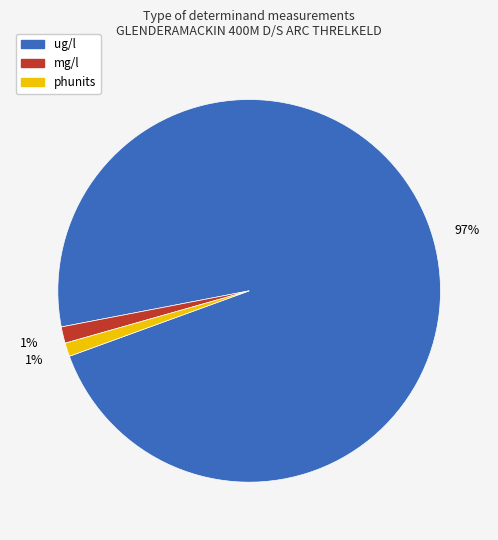

The mg/l slice represents 1% of the pie. True or false?

True